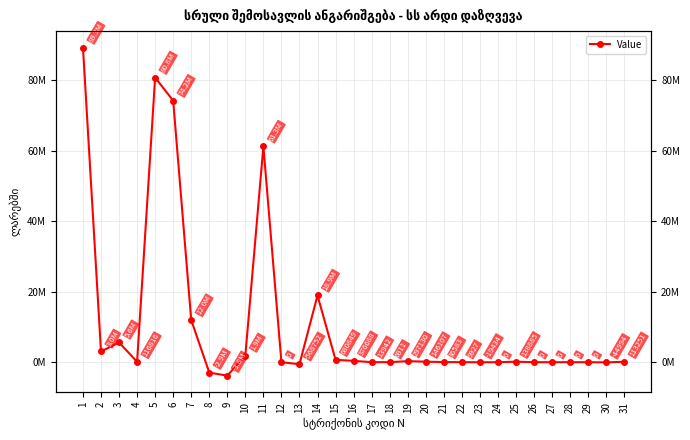

At which label is the value closest to 42740274?

11